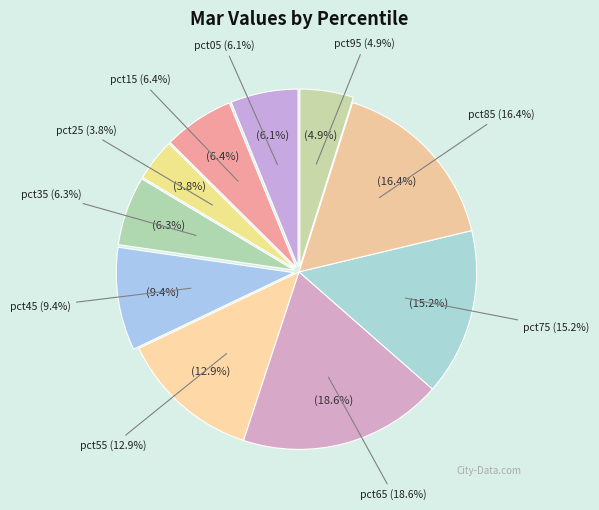

Which has a higher value, pct05 or pct65?

pct65